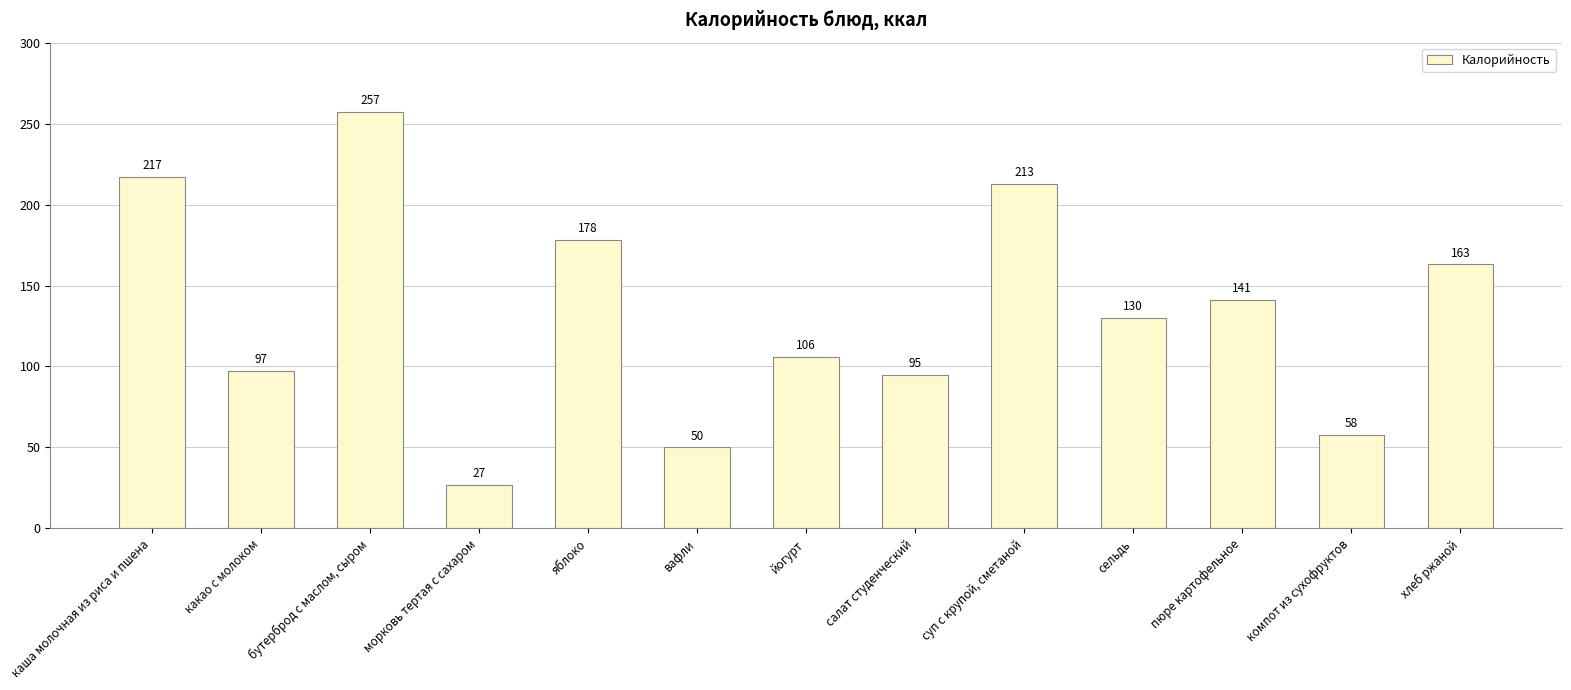

How many data points does each series have?

13